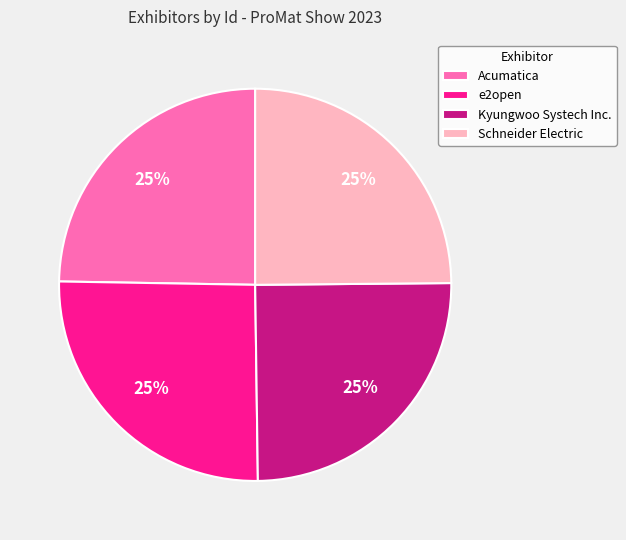

Approximately how many times larger is the value at e2open compared to Schneider Electric?

1.0